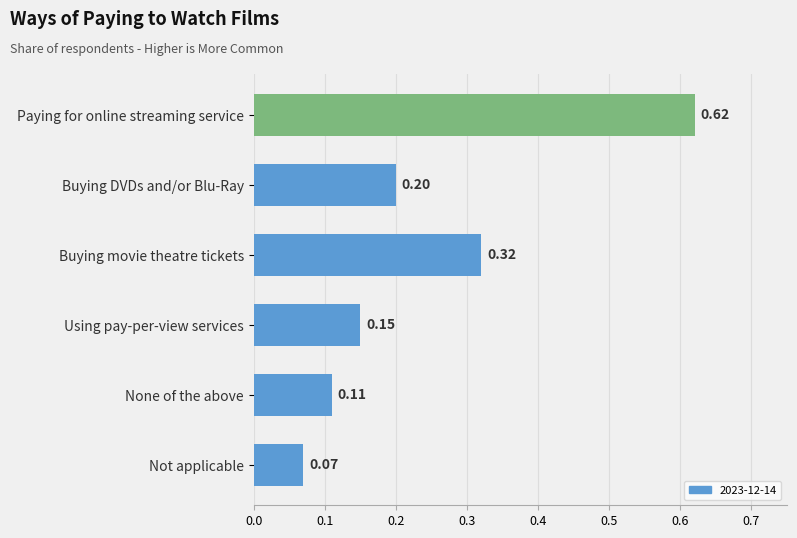

List the labels in order of value, smallest first.

Not applicable, None of the above, Using pay-per-view services, Buying DVDs and/or Blu-Ray, Buying movie theatre tickets, Paying for online streaming service